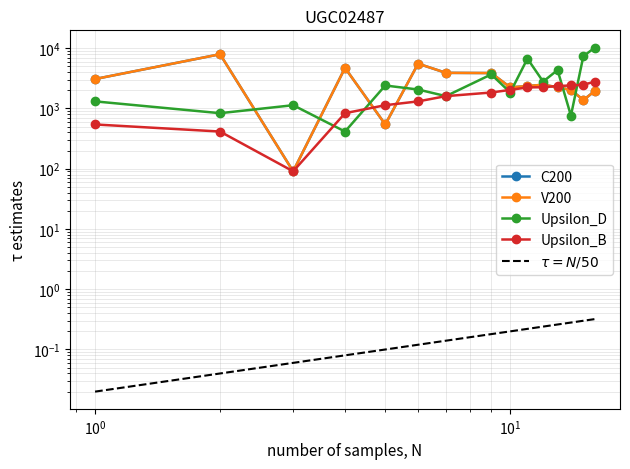

Rank the series at 16 from lowest to highest value.

C200, V200, Upsilon_B, Upsilon_D